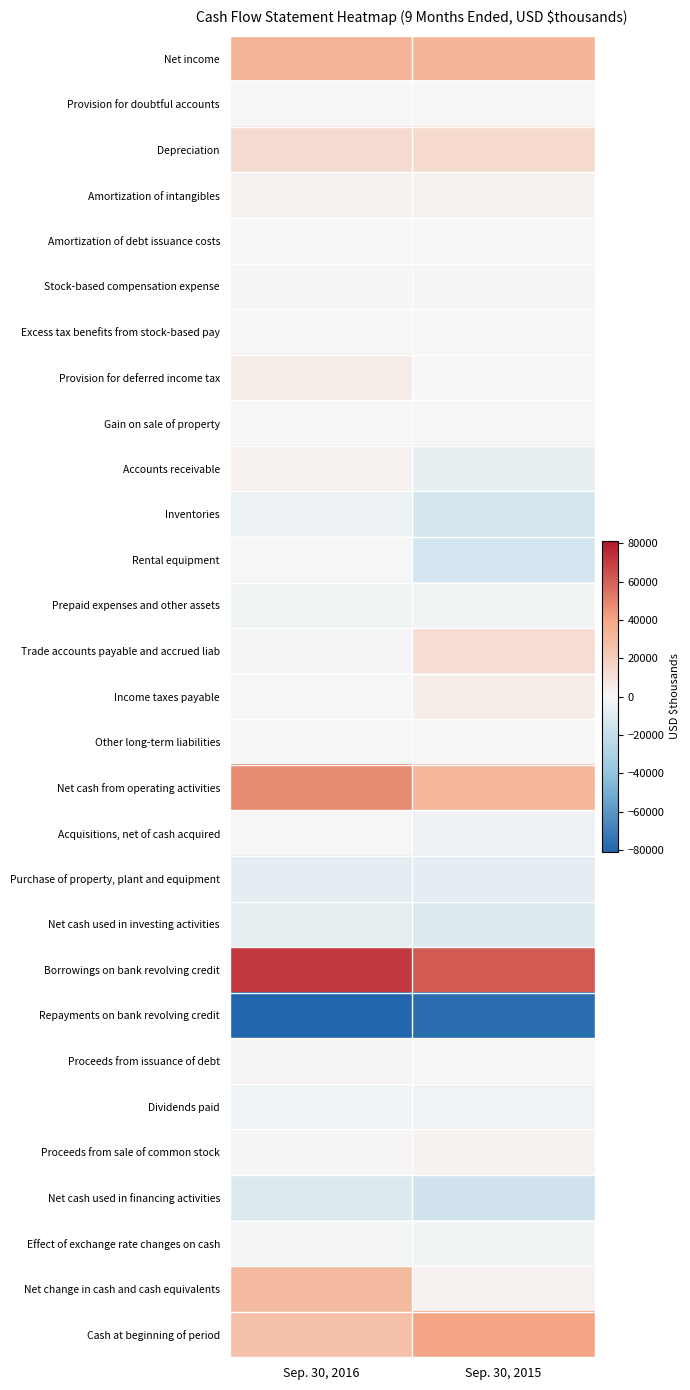

What is the difference between the highest and lowest values at Sep. 30, 2016?

152000